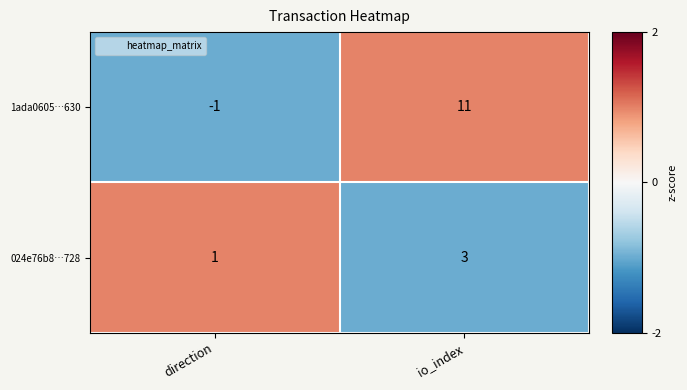

What is the approximate value of 024e76b8…728 at io_index?

3